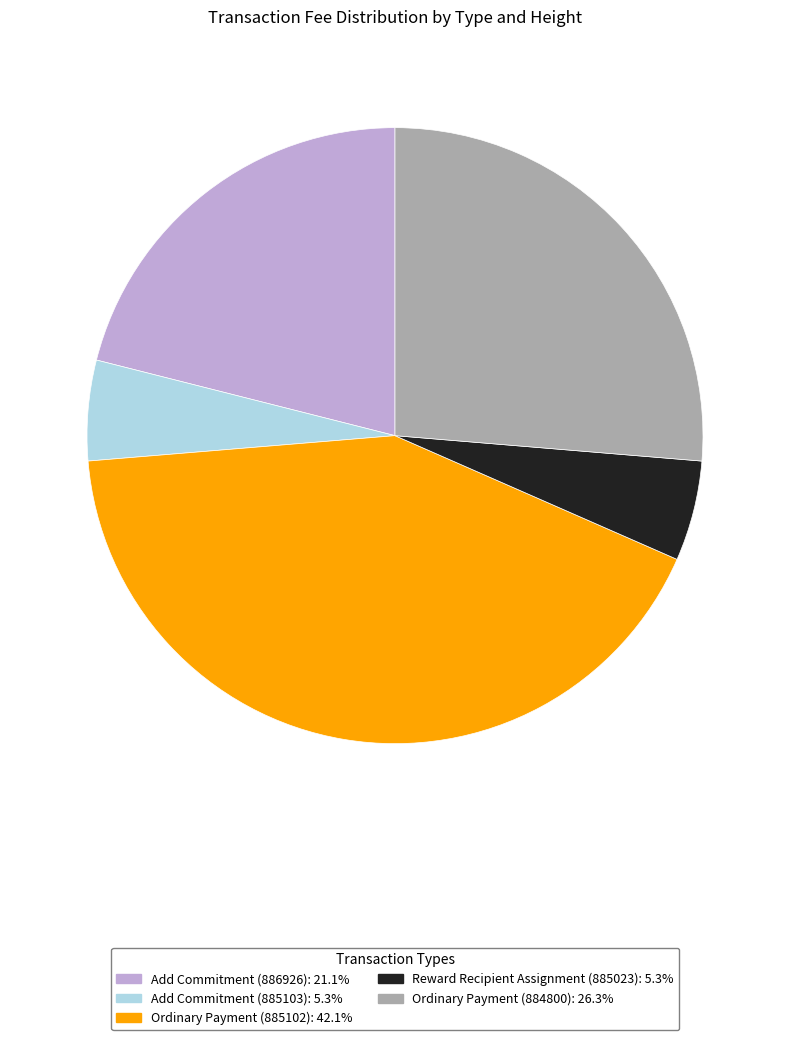

Does Ordinary Payment (884800) represent more than half of the total?

No